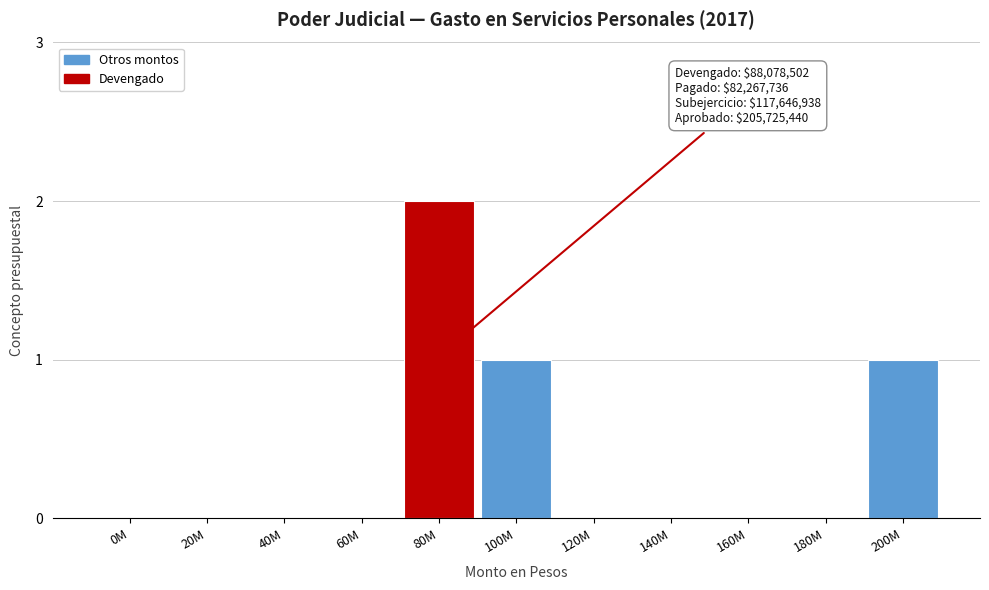

Reading left to right, transcribe all the data shown in this chart.

0M=0	20M=0	40M=0	60M=0	80M=2	100M=1	120M=0	140M=0	160M=0	180M=0	200M=1